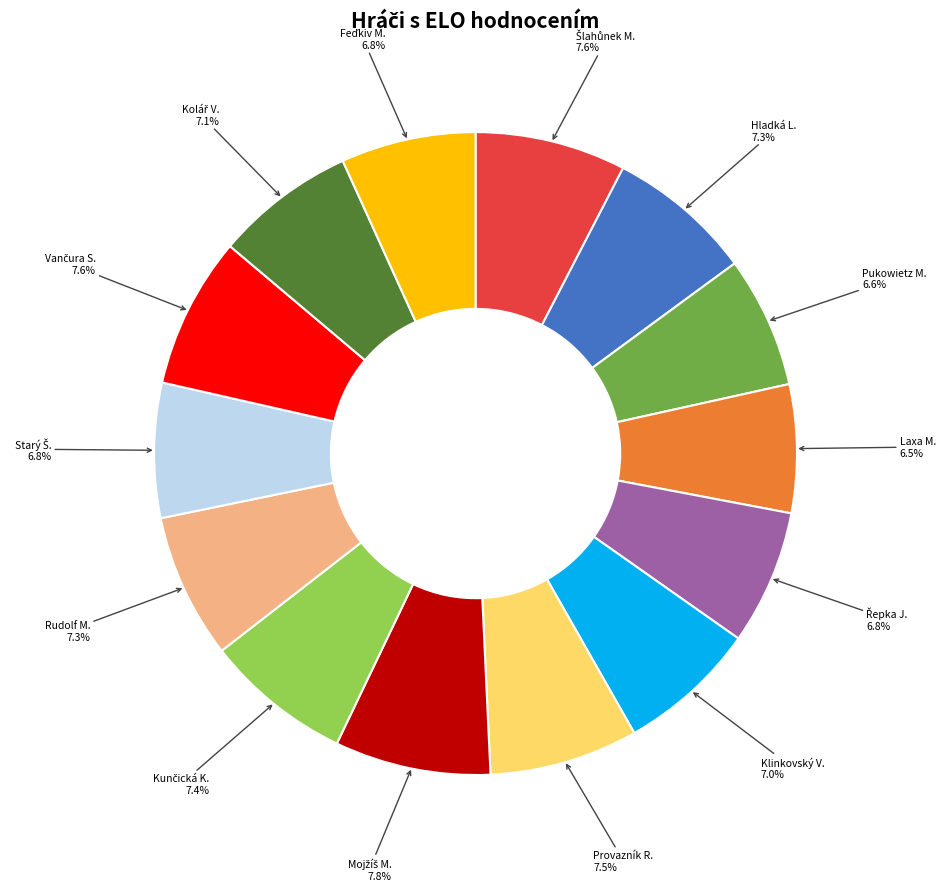

What is the ratio of the value at Rudolf M. to the value at Provazník R.?

1.0